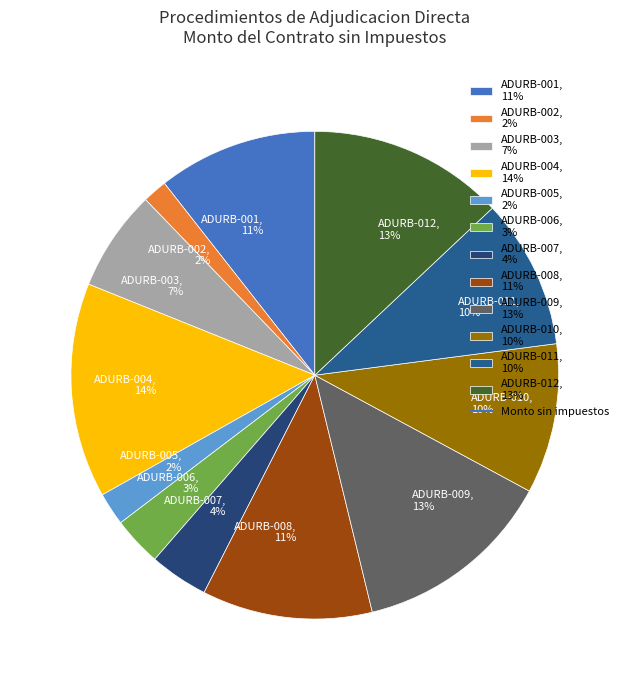

Which slice is the largest?

ADURB-004